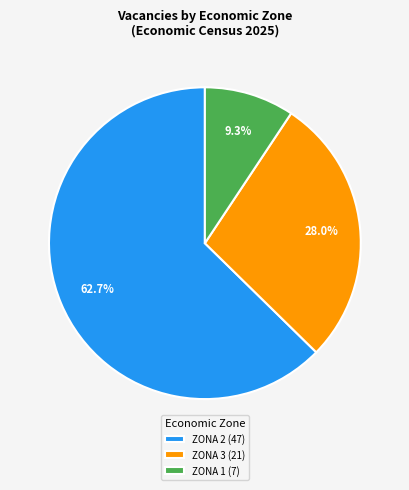

To the nearest percent, what portion does ZONA 3 represent?

28%